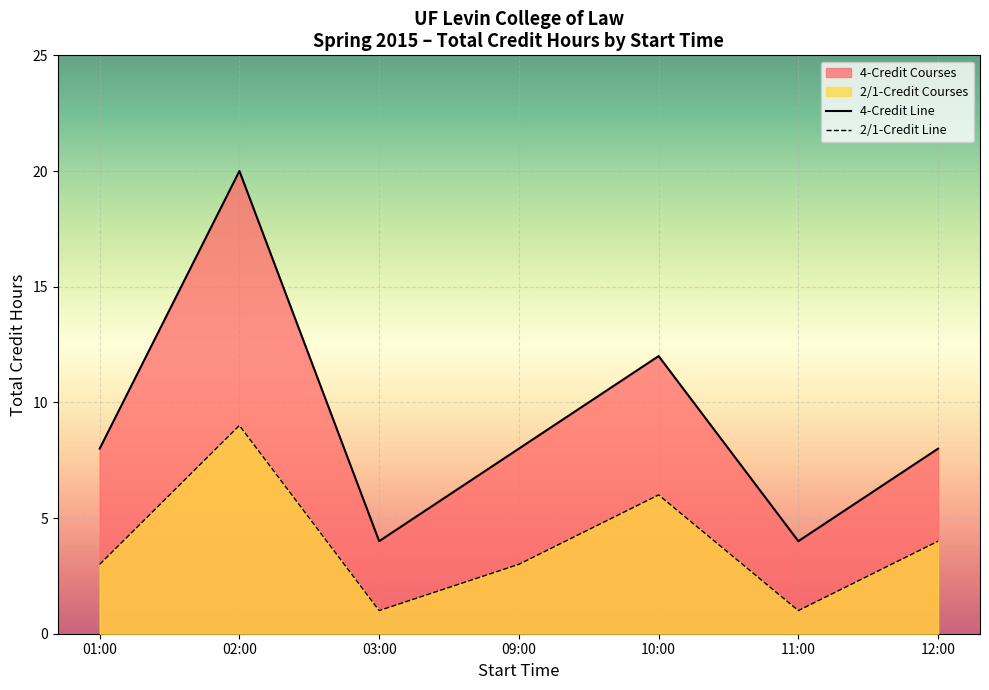

How many data points in 2/1-Credit Line are above 3?

3